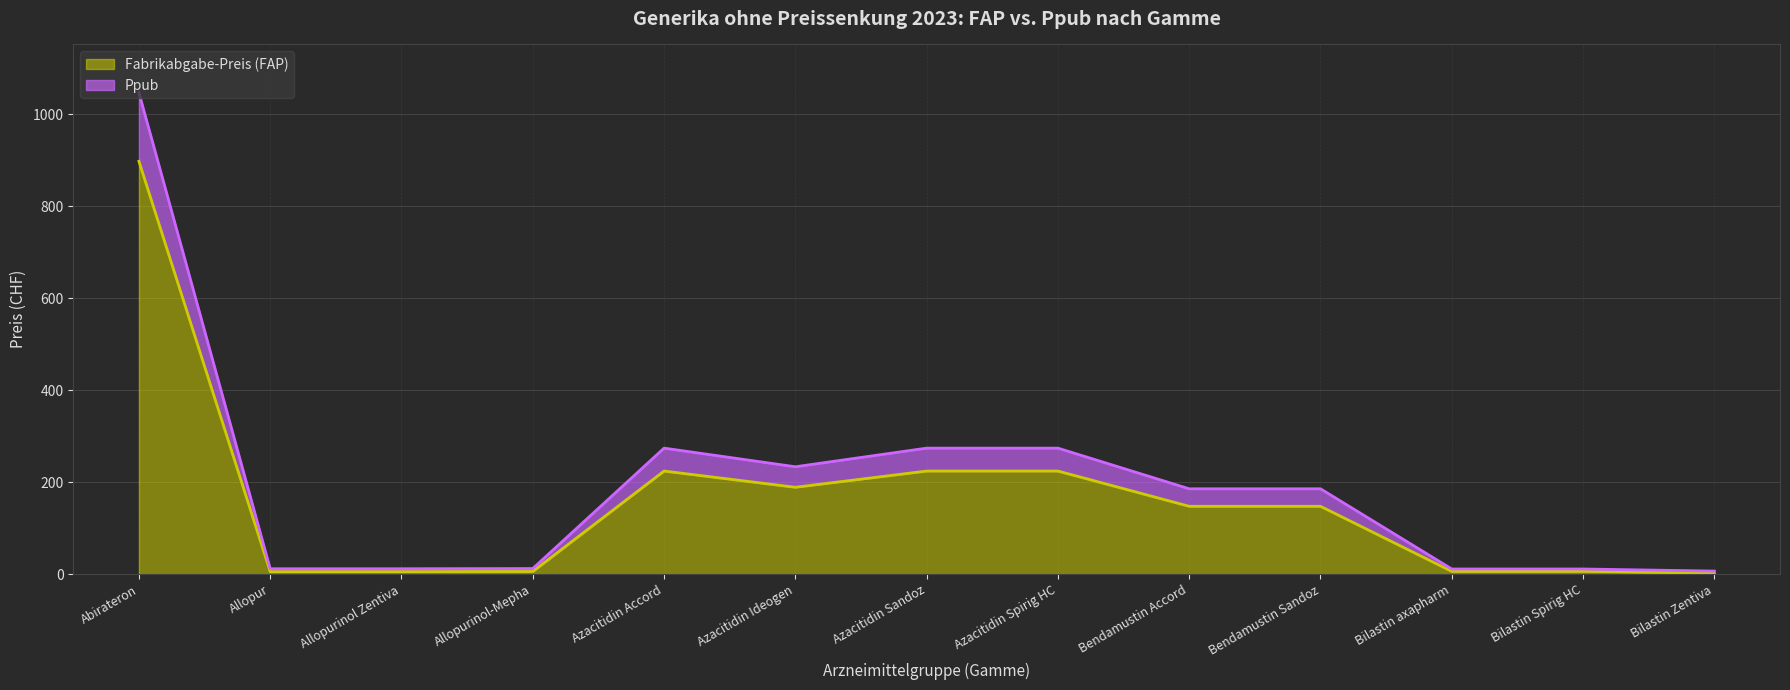

How many data points in Fabrikabgabe-Preis (FAP) are above 147?

7